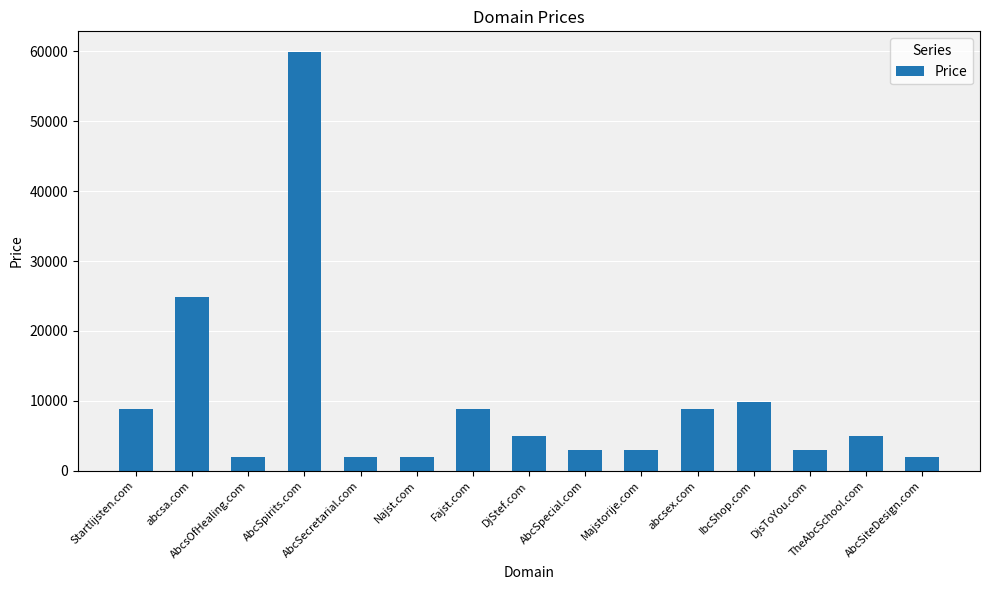

What is the difference between the maximum and minimum values?

58000